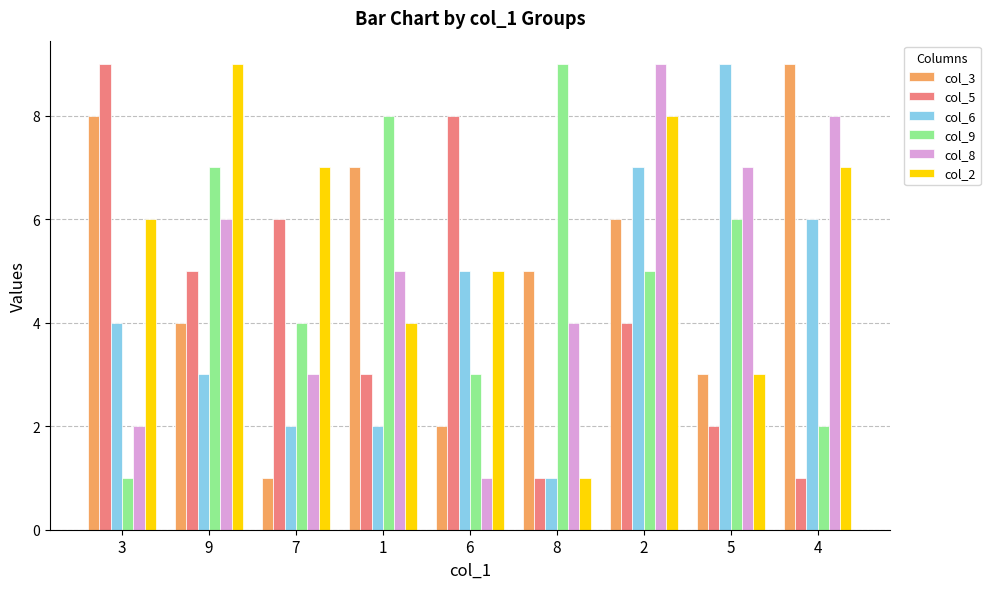

What is the value of the col_3 bar at the 8th from the left?

3